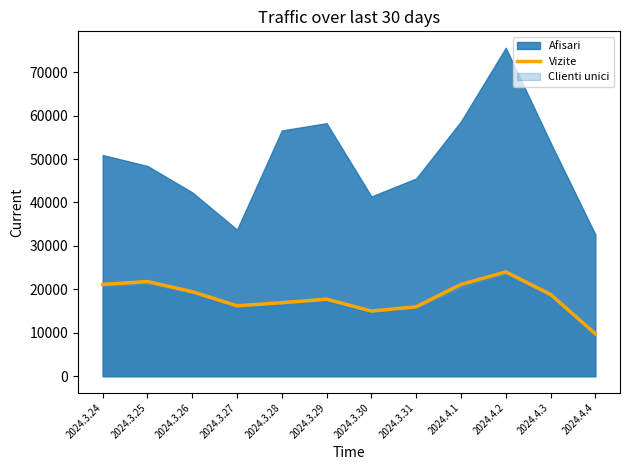

What is the label of the 3rd point from the right?

2024.4.2